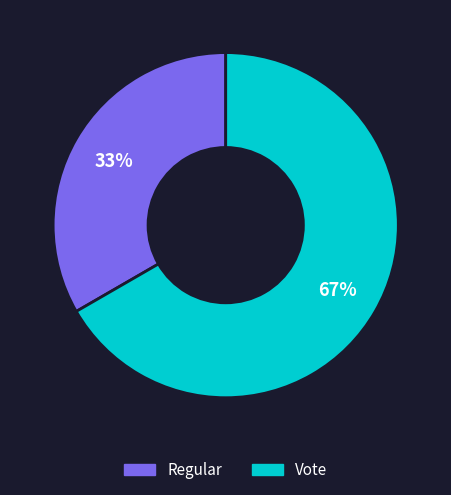

Rank the categories by value from highest to lowest.

Vote, Regular